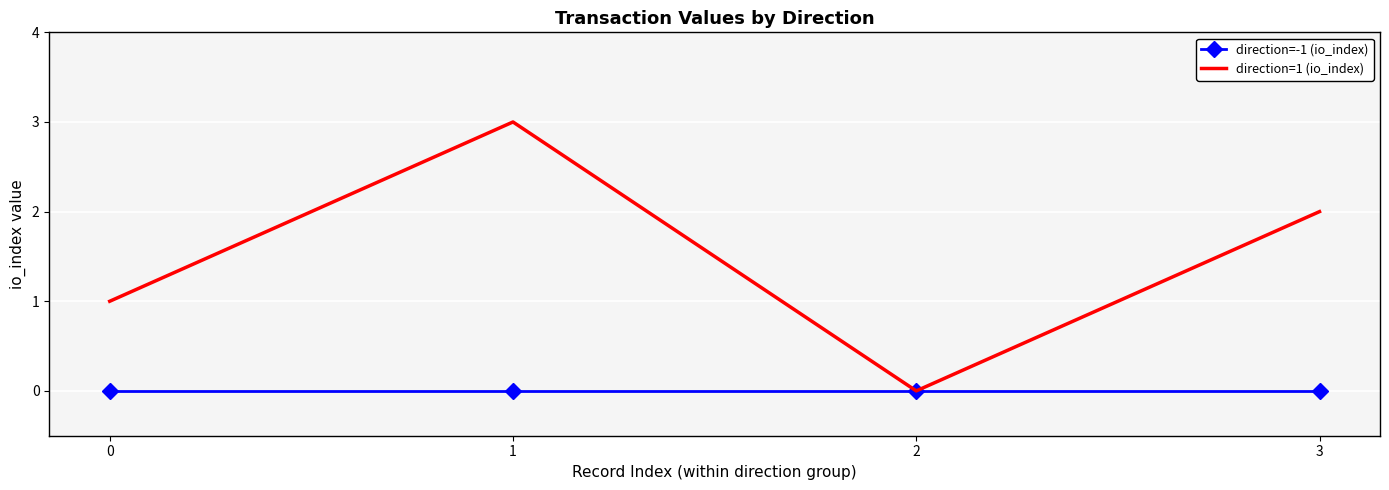

At 0, list the series in order from largest to smallest.

direction=1 (io_index), direction=-1 (io_index)